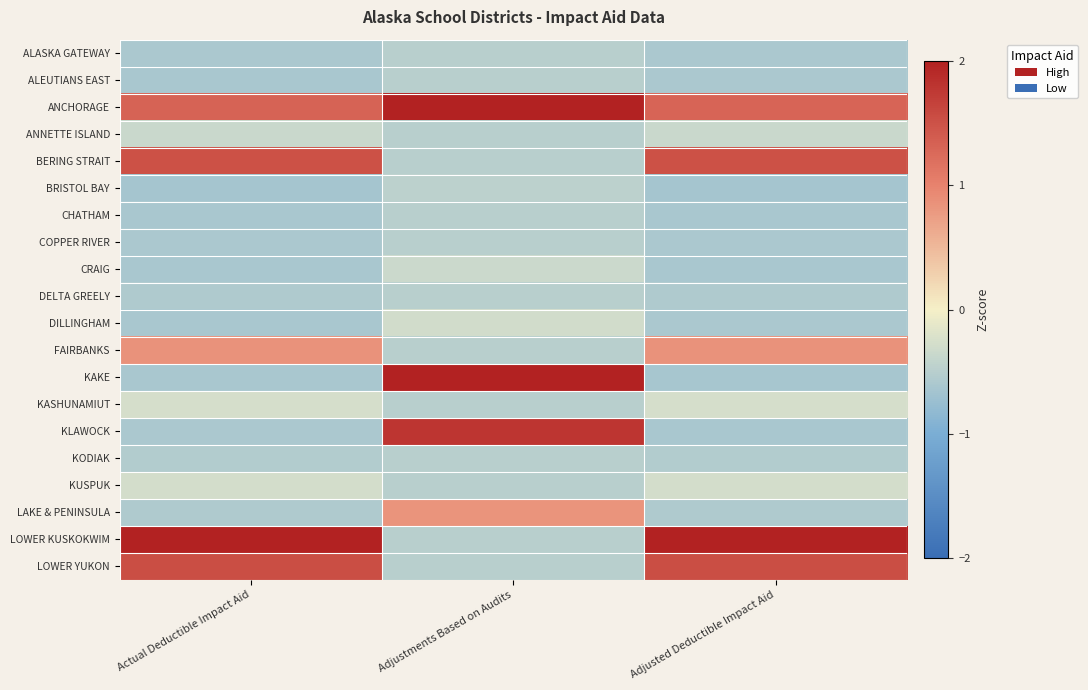

Count the number of data series in this chart.

20